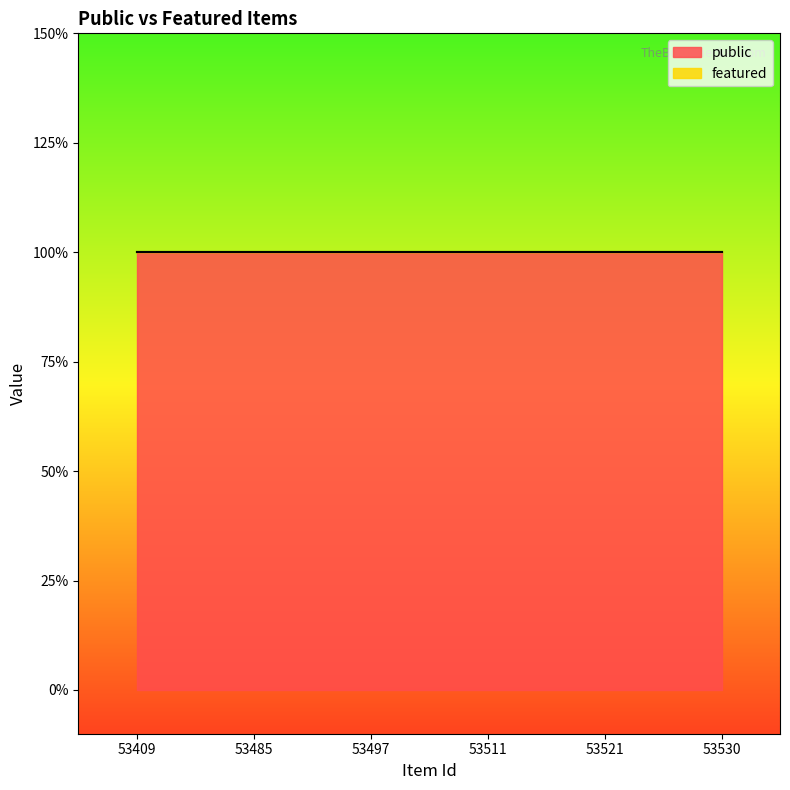

Rank the series by their average value, from highest to lowest.

public, featured